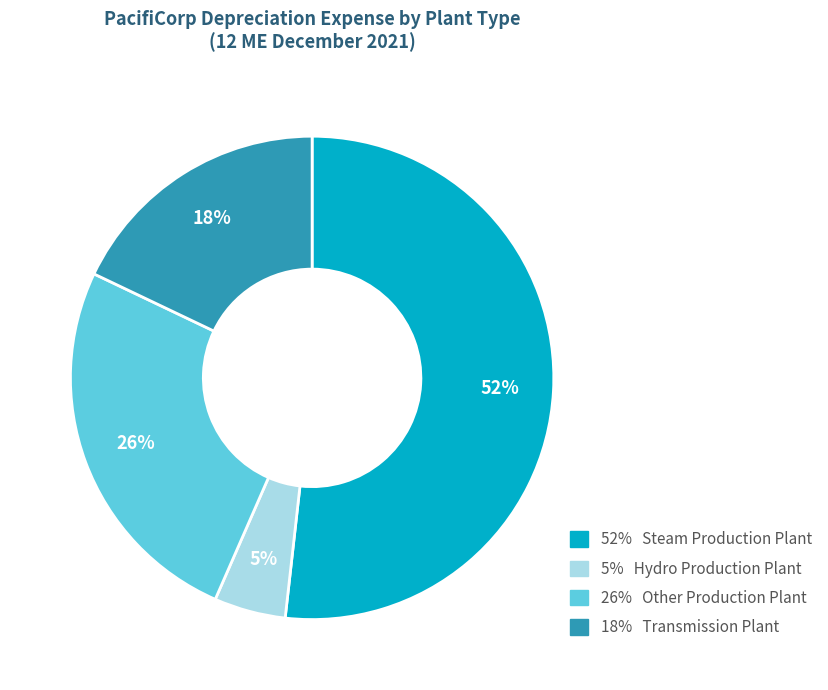

To the nearest percent, what is the difference between the largest and smallest slice percentages?

47%